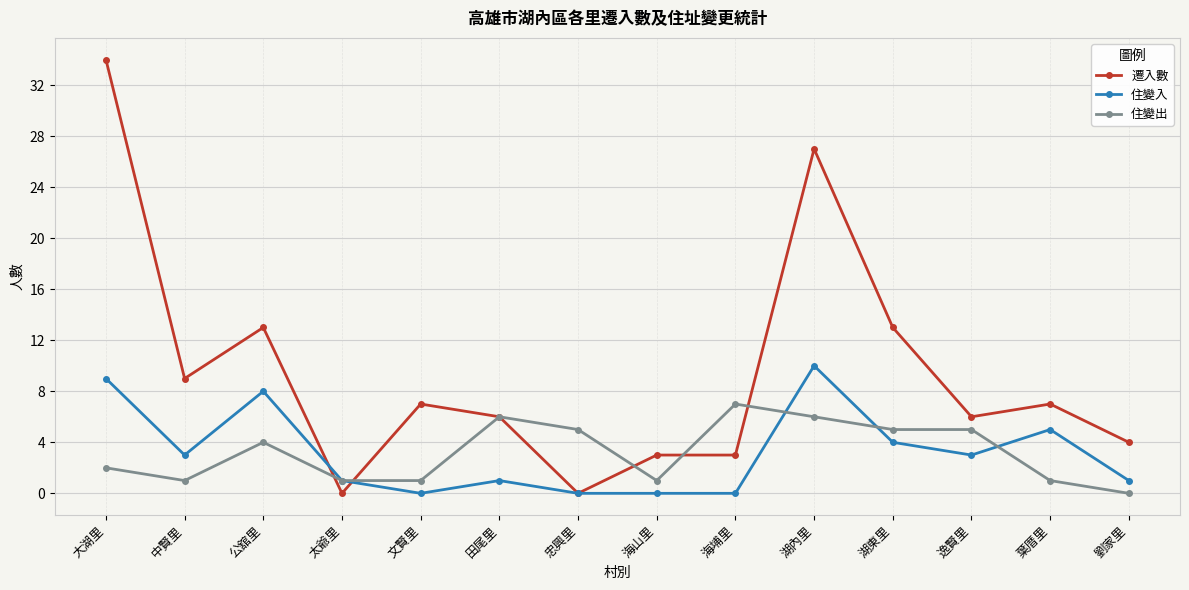

What is the total value across all series at 葉厝里?

13